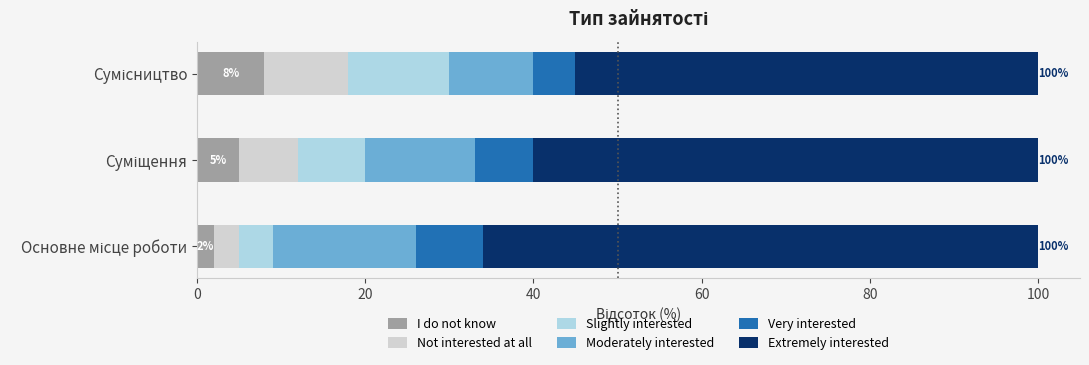

What is the highest value of the I do not know series?

8